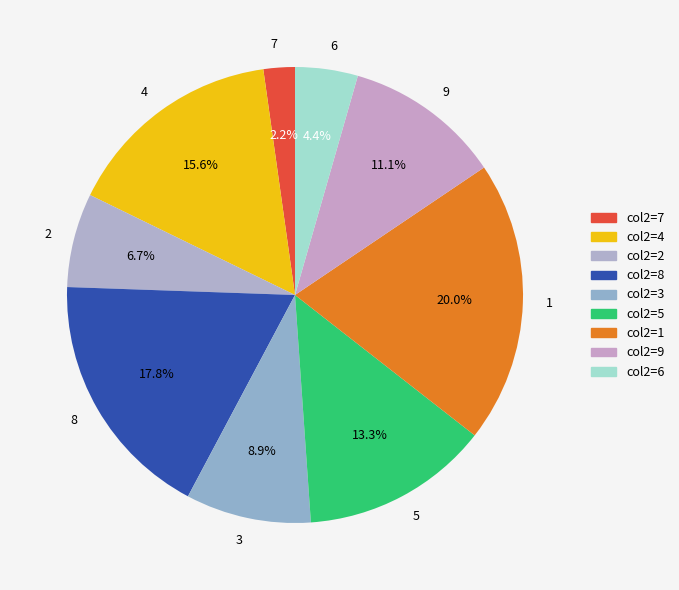

How many segments does this pie chart have?

9